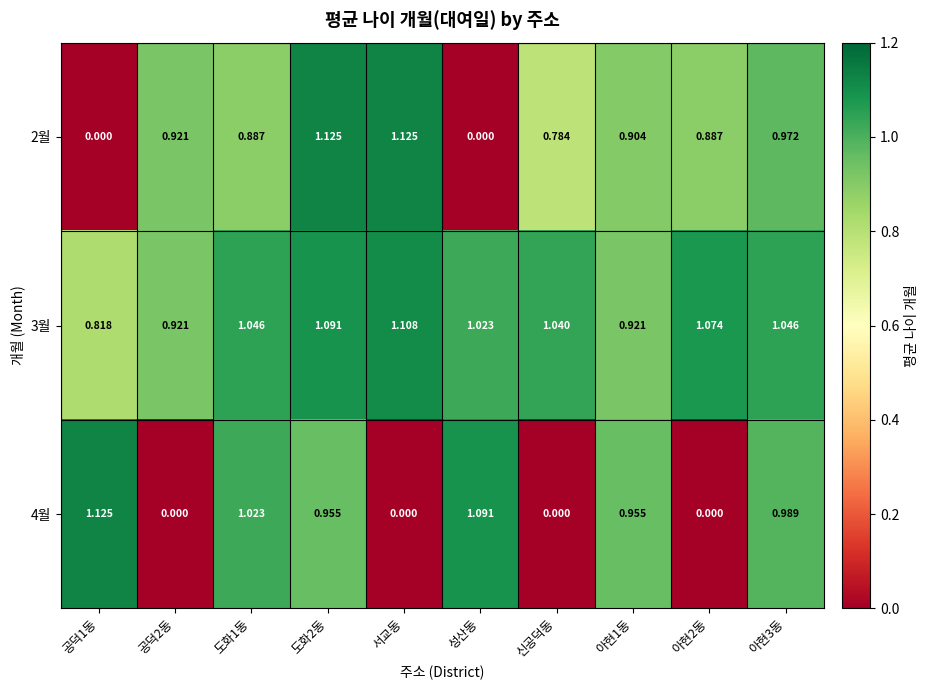

How many data points does each series have?

10